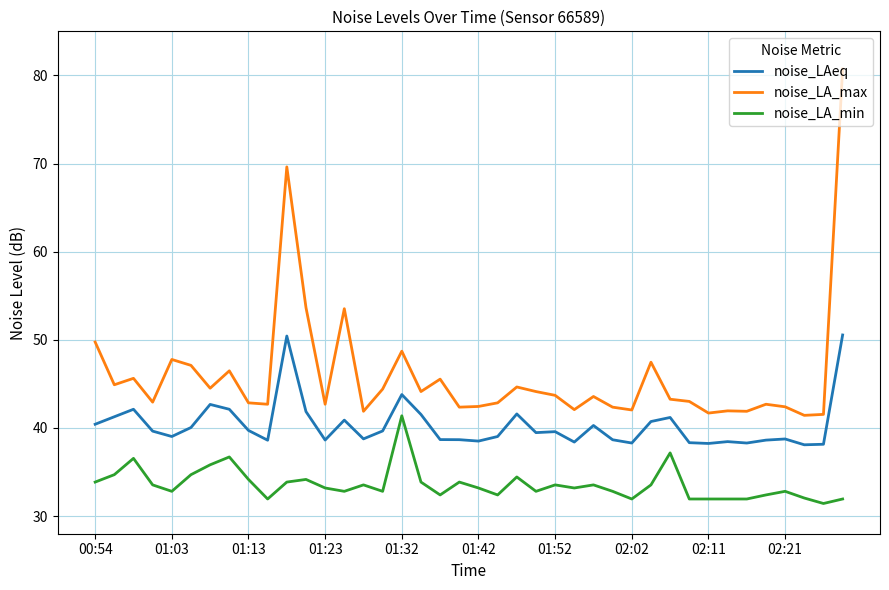

What are all the series names shown in the legend?

noise_LAeq, noise_LA_max, noise_LA_min